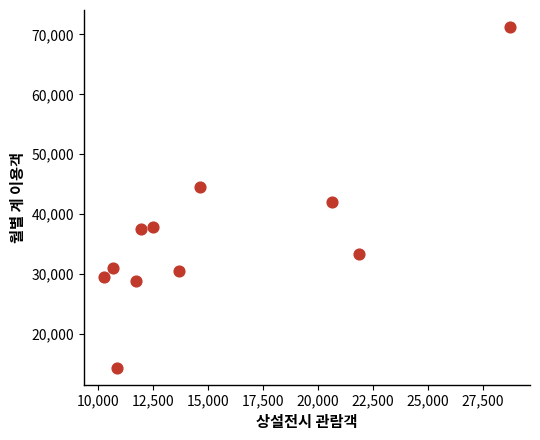

What Y value in the scatter plot is closest to 42770?

41939